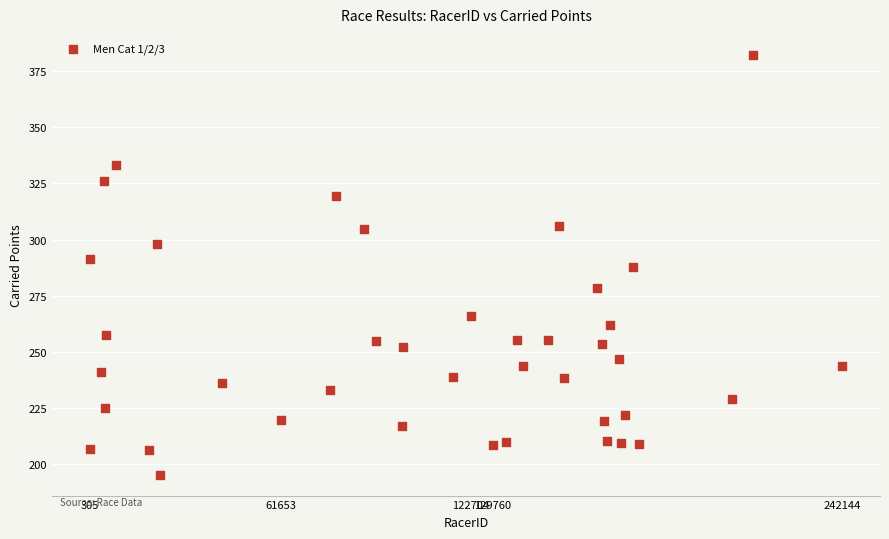

What is the range of Y values (max minus min)?

187.1